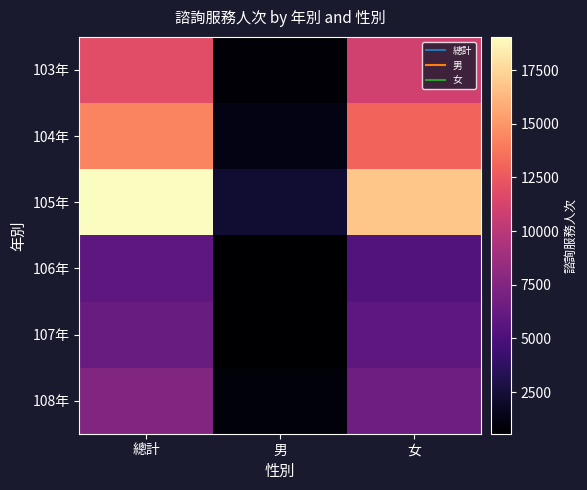

At how many categories does at least one series exceed 7666?

2